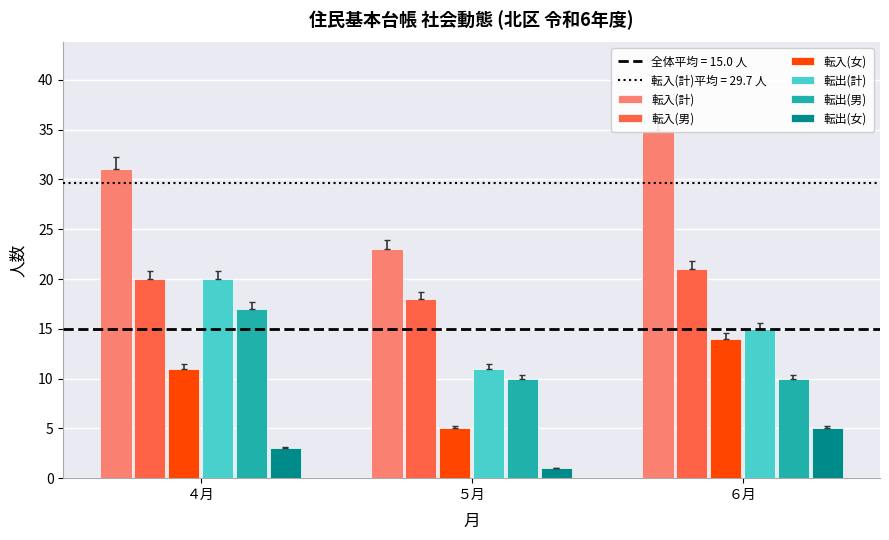

Is the value of 転入(計) at ４月 greater than the value of 転入(女) at ４月?

Yes